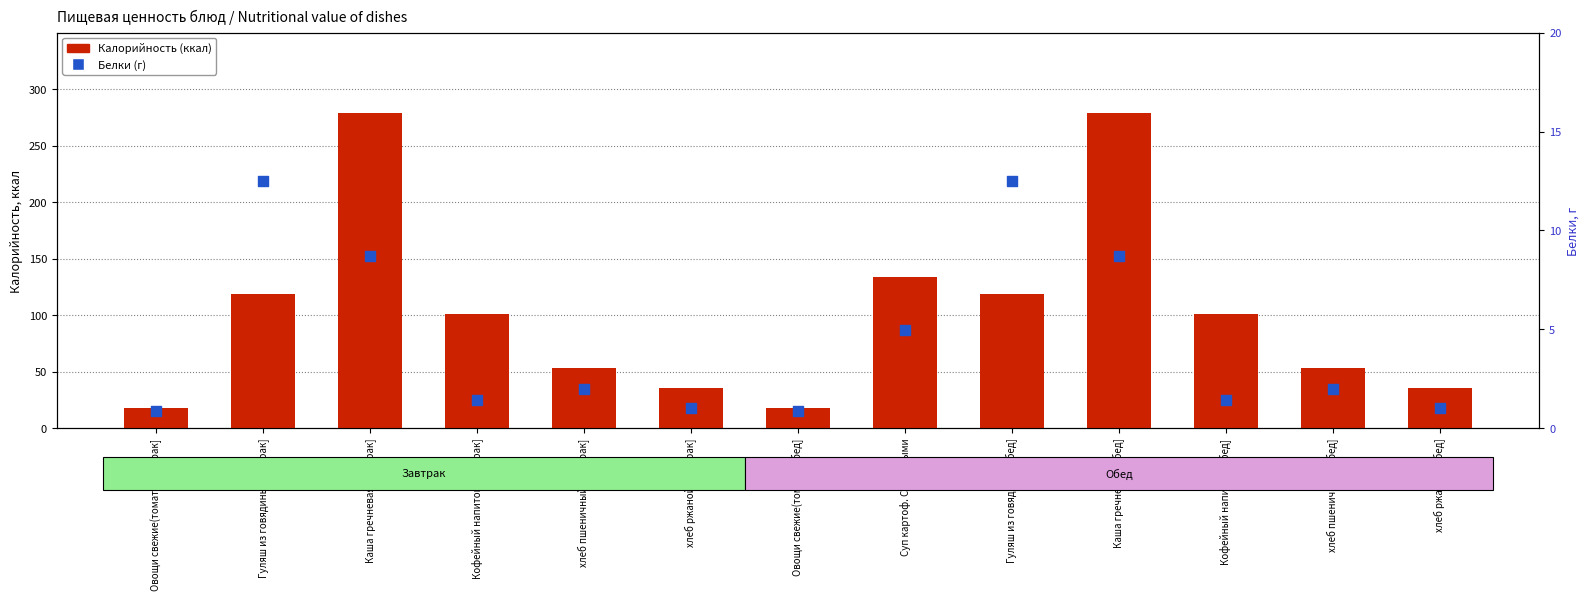

Which series contains the lowest Y value?

Белки (г)